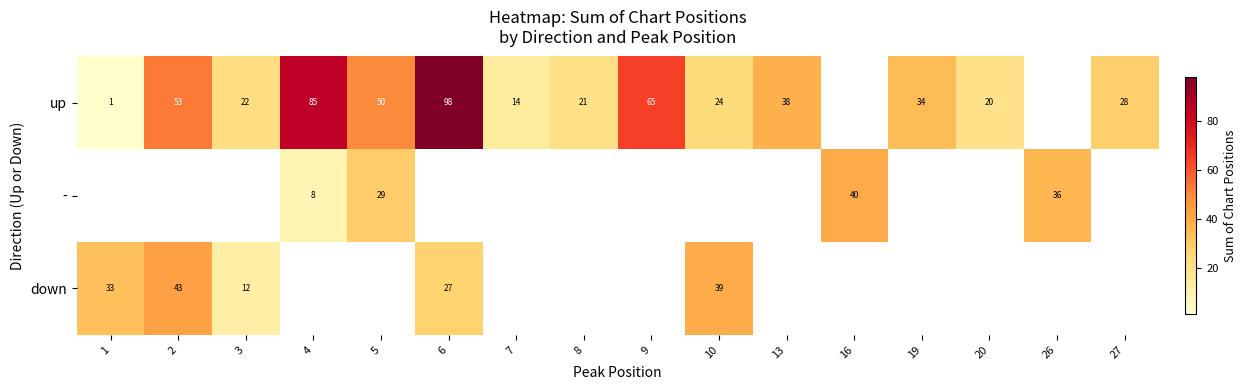

At how many categories does at least one series exceed 45?

5